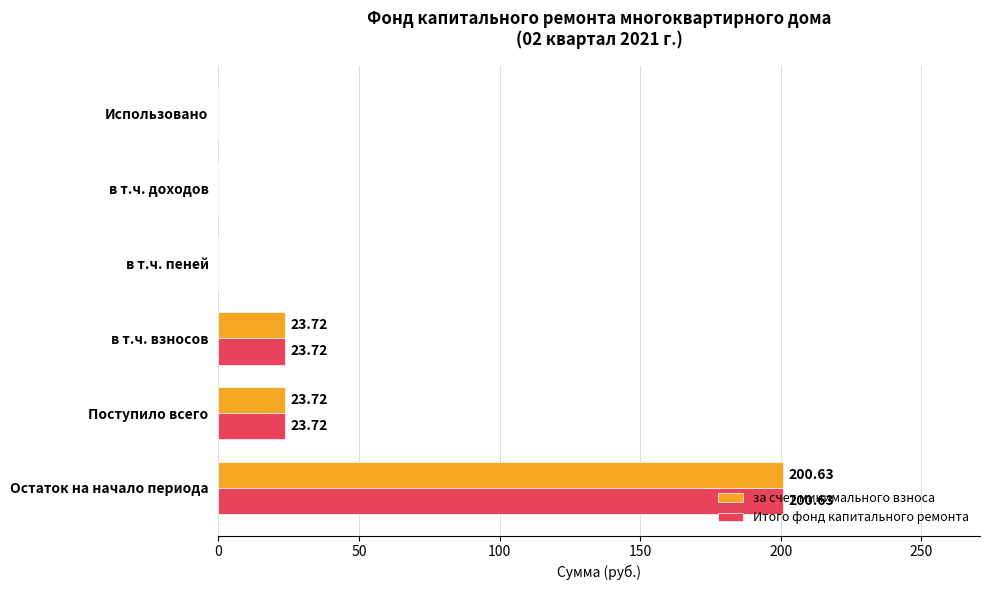

What is the sum of the Итого фонд капитального ремонта values at Поступило всего and в т.ч. пеней?

23.7